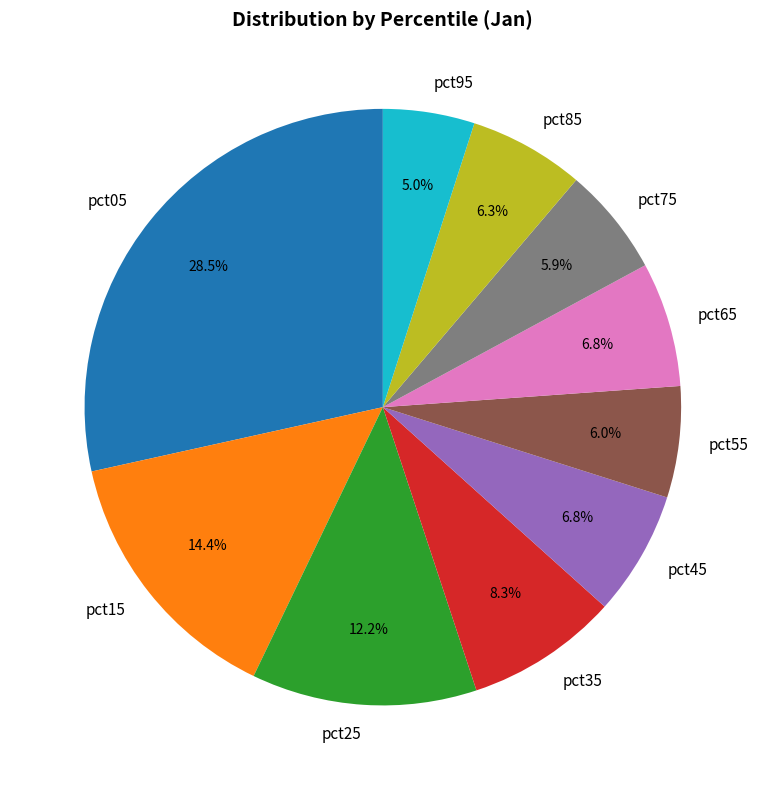

How many segments does this pie chart have?

10